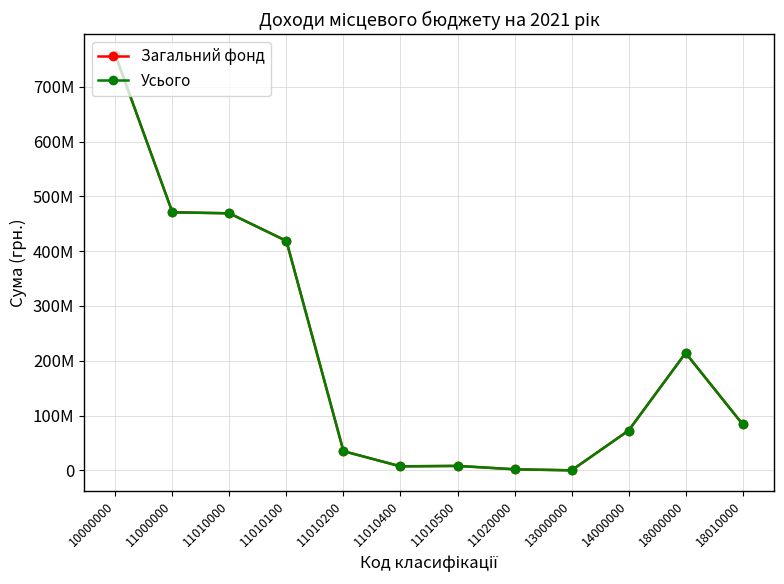

What are all the series names shown in the legend?

Загальний фонд, Усього